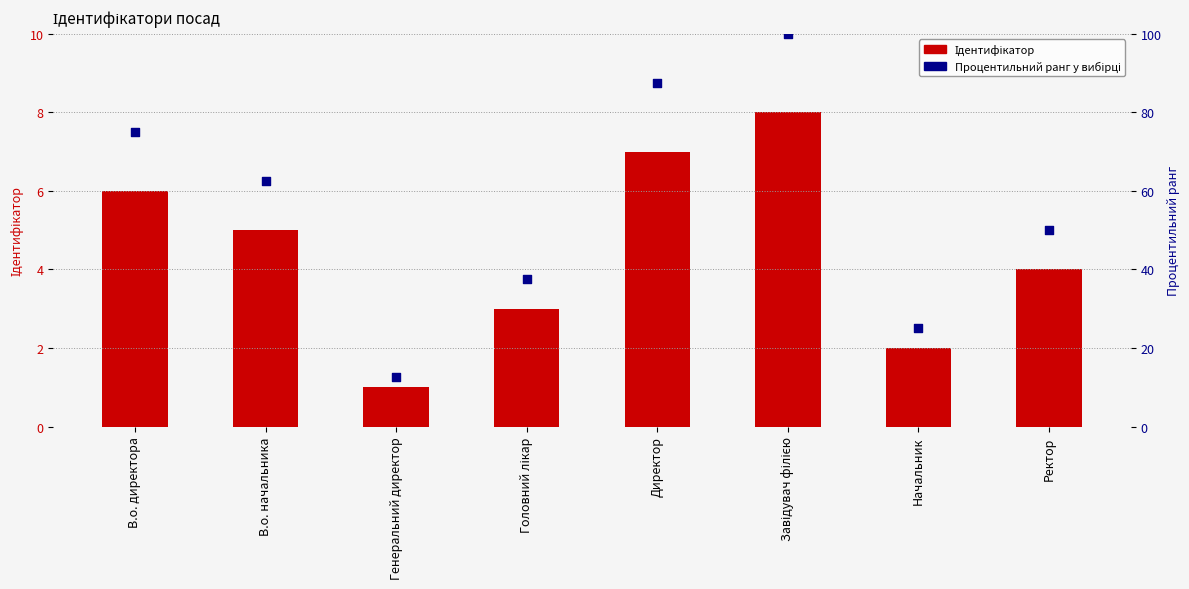

Which series reaches the minimum Y coordinate?

Ідентифікатор